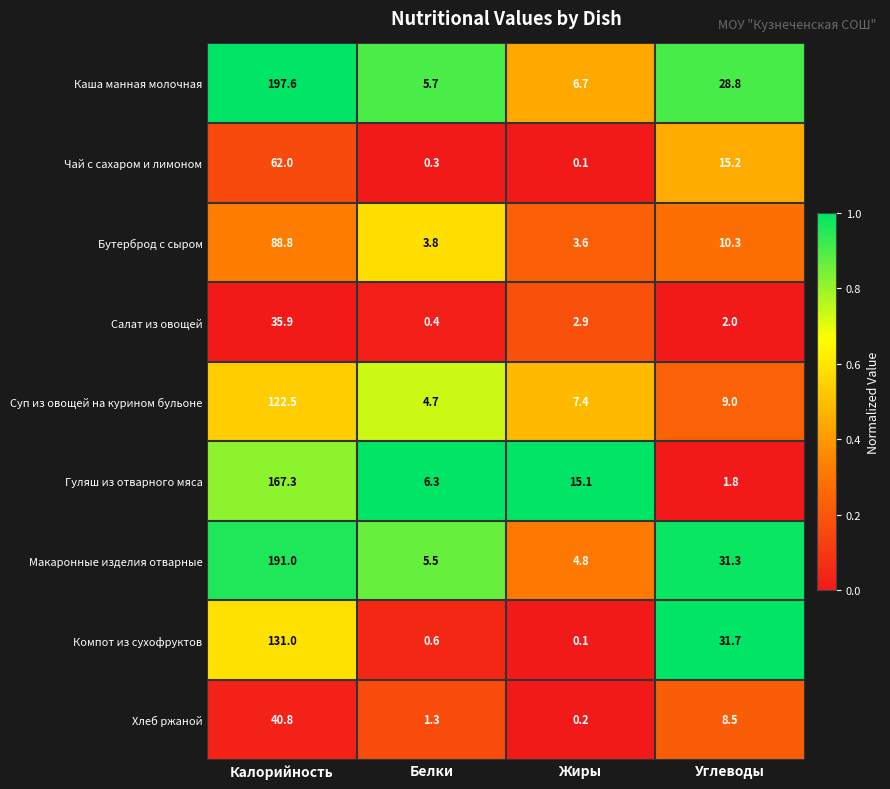

Which series has the largest range (max minus min)?

Каша манная молочная